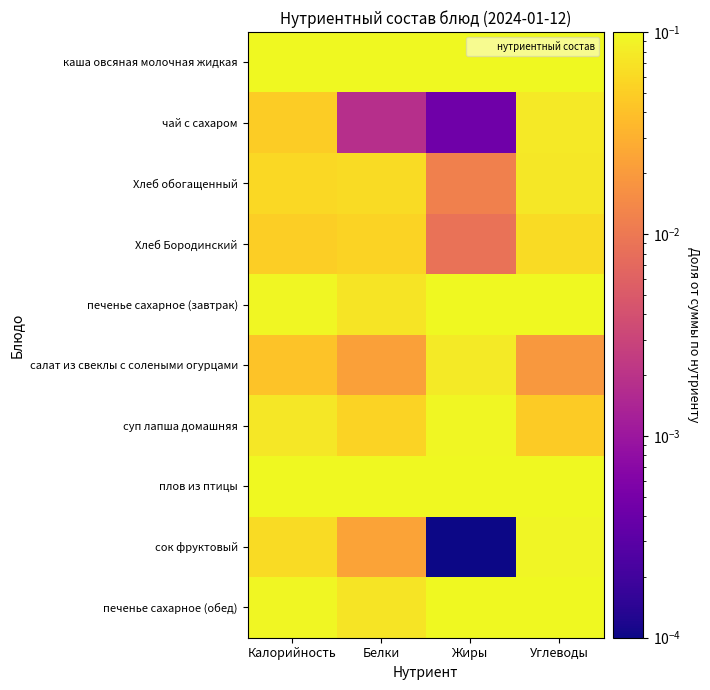

Between Жиры and Калорийность, which is larger?

Жиры